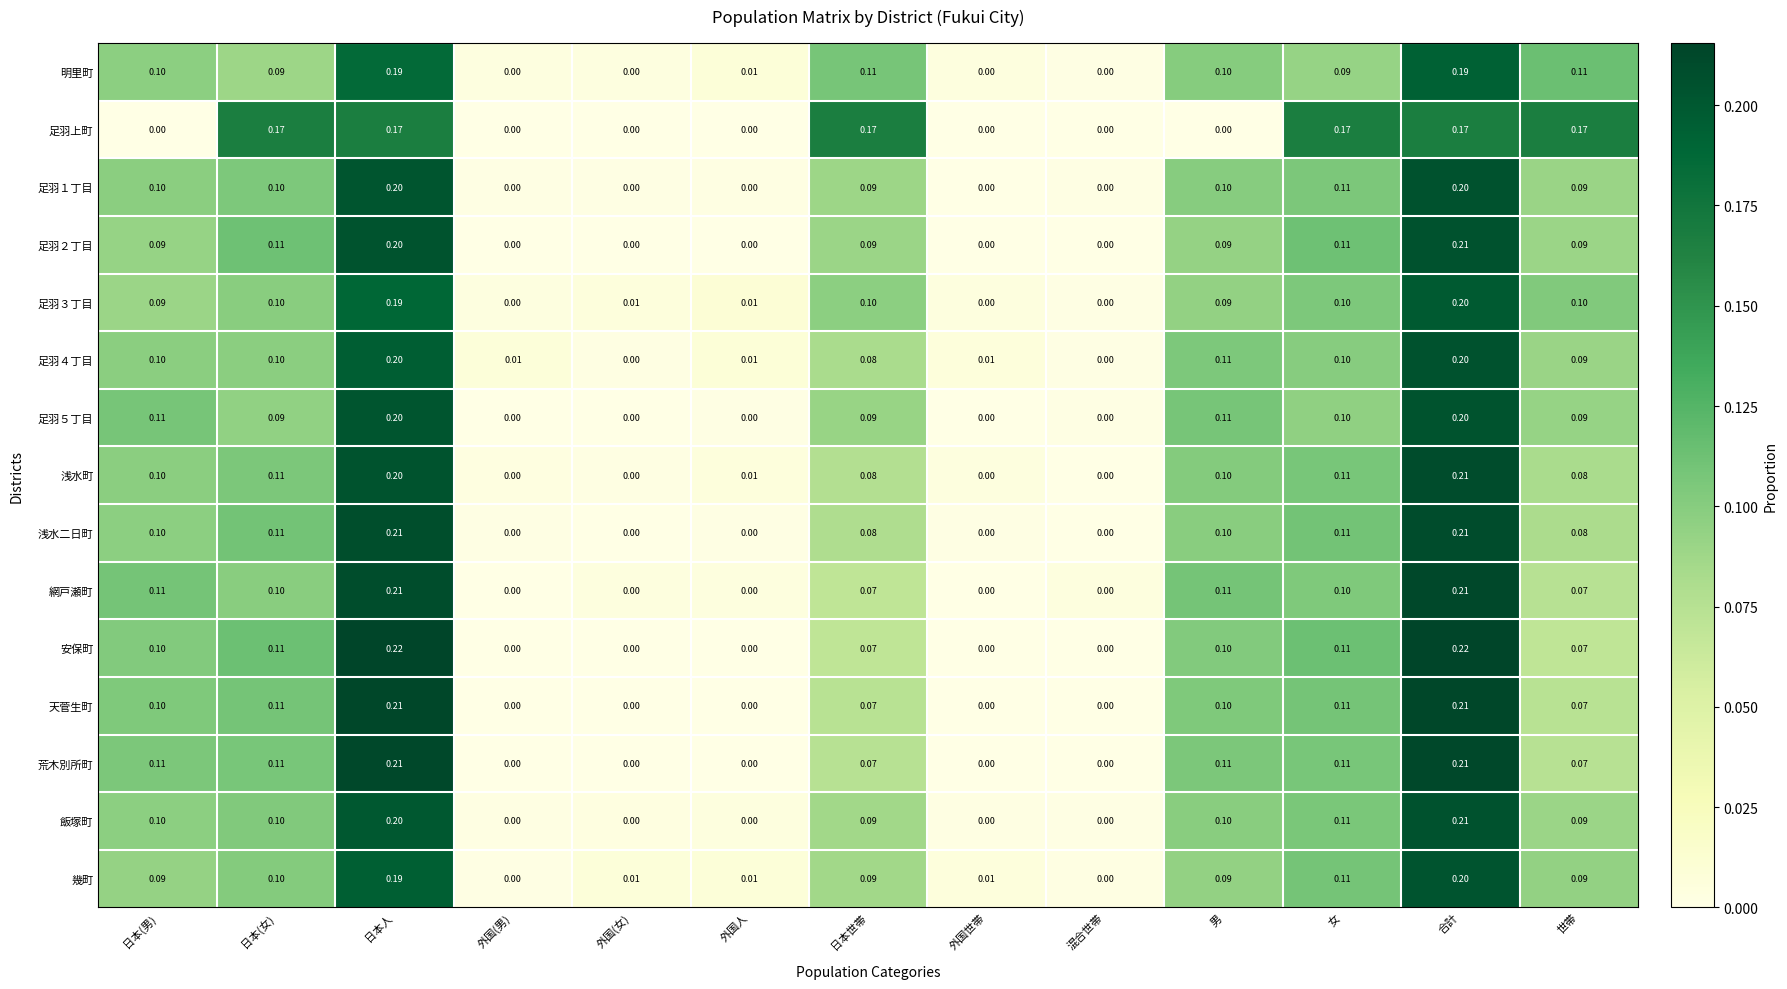

Which series has the widest spread of values?

安保町